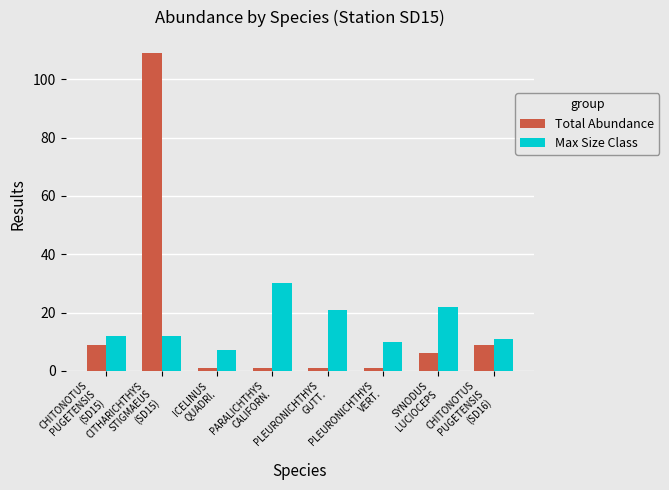

Does the chart contain stacked bars?

No